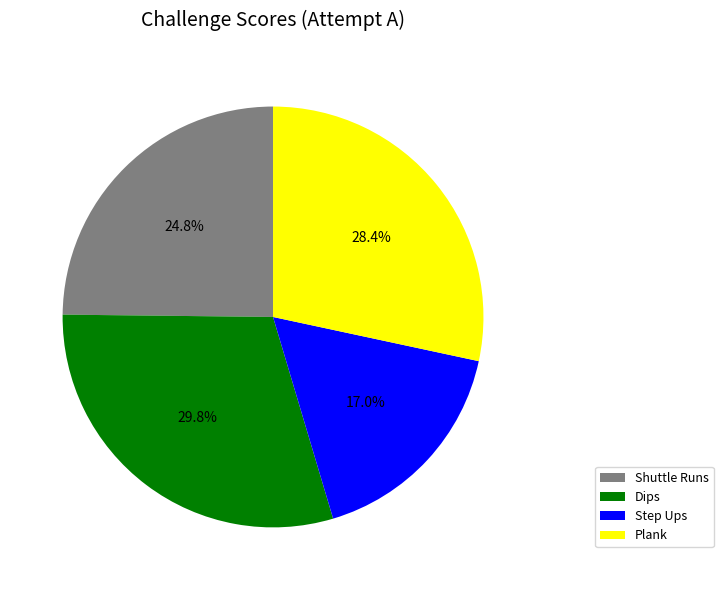

Which category has the biggest portion of the pie?

Dips